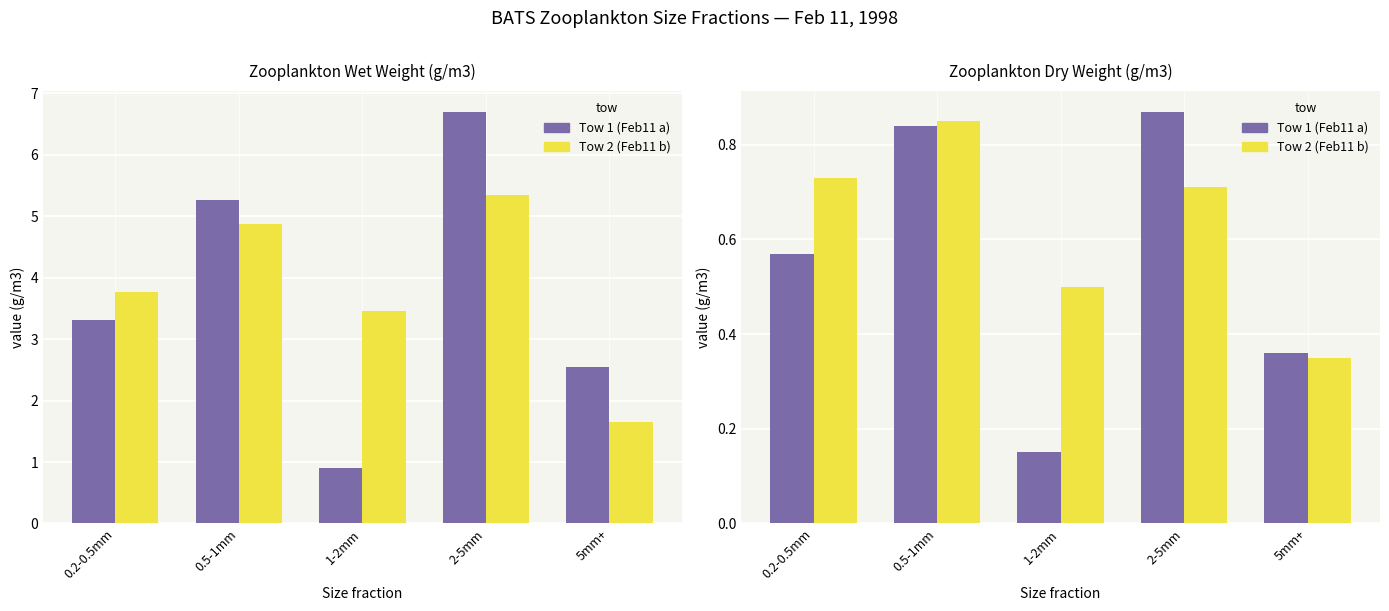

What is the value of the Tow 2 (Feb11 b) bar at the 3rd from the left?

0.5